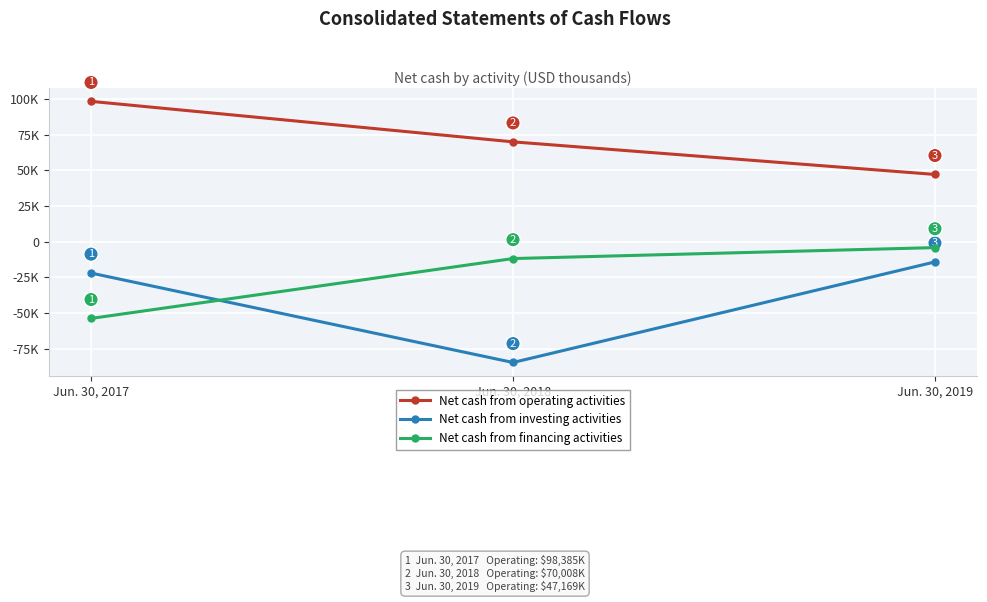

What are all the series names shown in the legend?

Net cash from operating activities, Net cash from investing activities, Net cash from financing activities